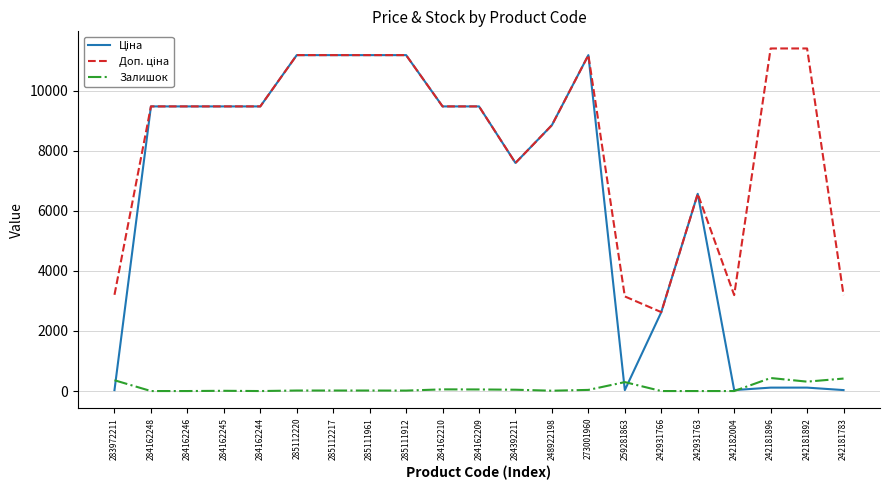

What is the maximum value shown in the chart?

11410.0